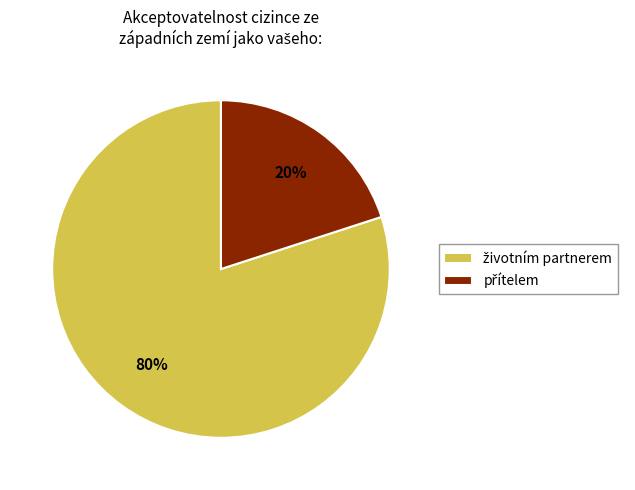

How many segments does this pie chart have?

2